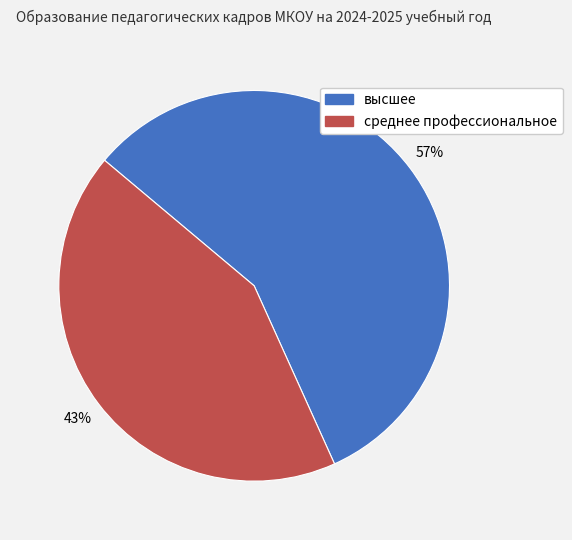

How many slices are in this pie chart?

2